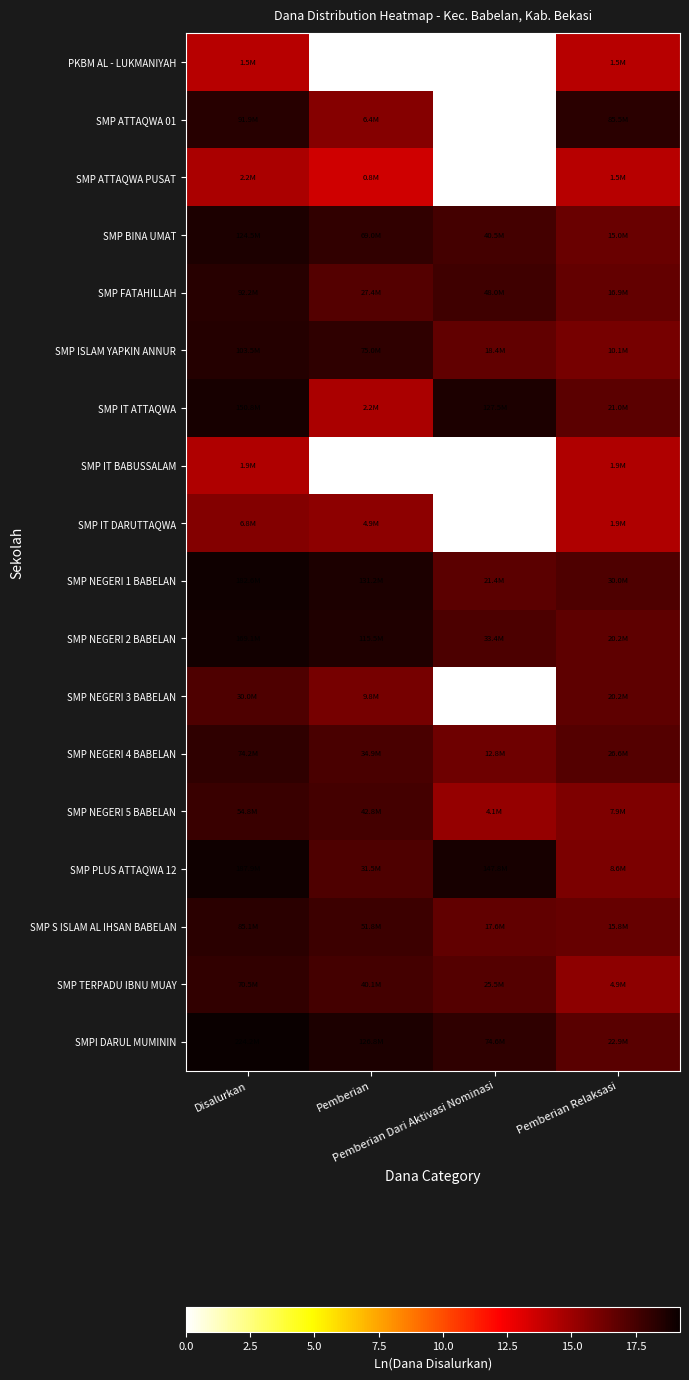

The value of SMP NEGERI 3 BABELAN at Pemberian Dari Aktivasi Nominasi is 0.0. True or false?

True